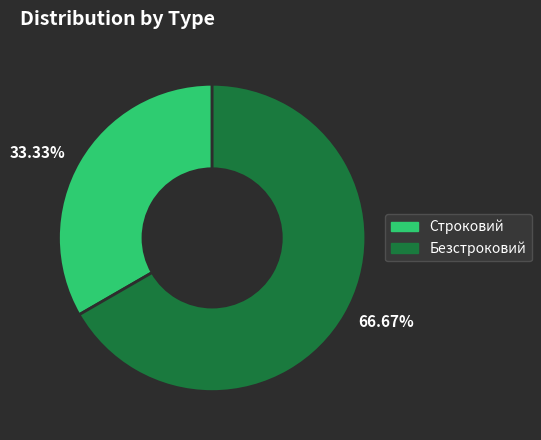

Approximately how many times larger is the value at 33.33% compared to 66.67%?

0.5